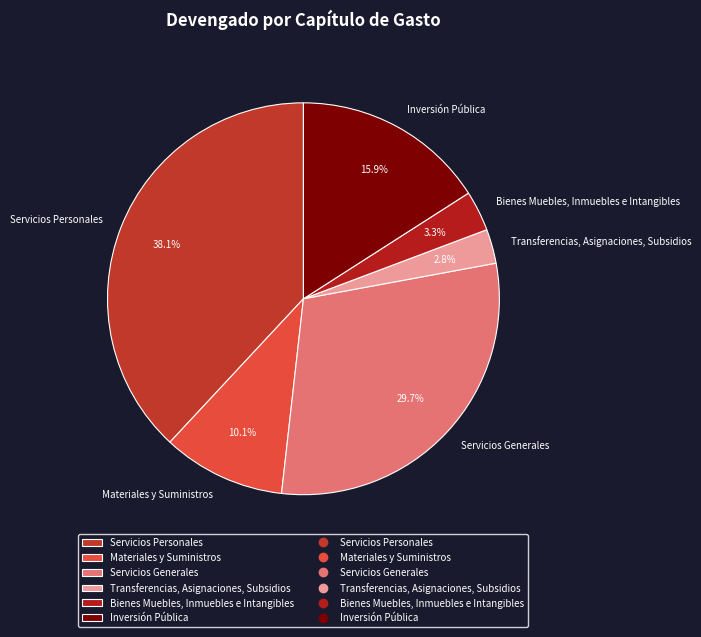

To the nearest percent, what percentage of the pie is Servicios Personales?

38%